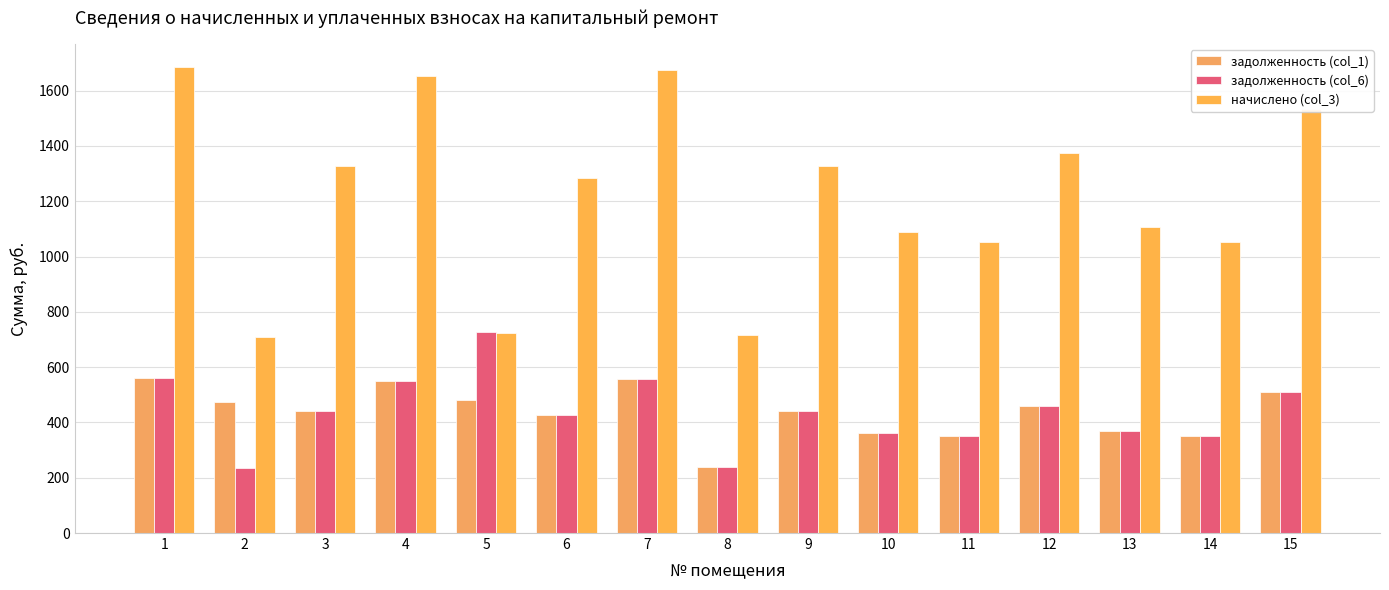

Rank the categories by начислено (col_3) value from lowest to highest.

2, 8, 5, 11, 14, 10, 13, 6, 3, 9, 12, 15, 4, 7, 1